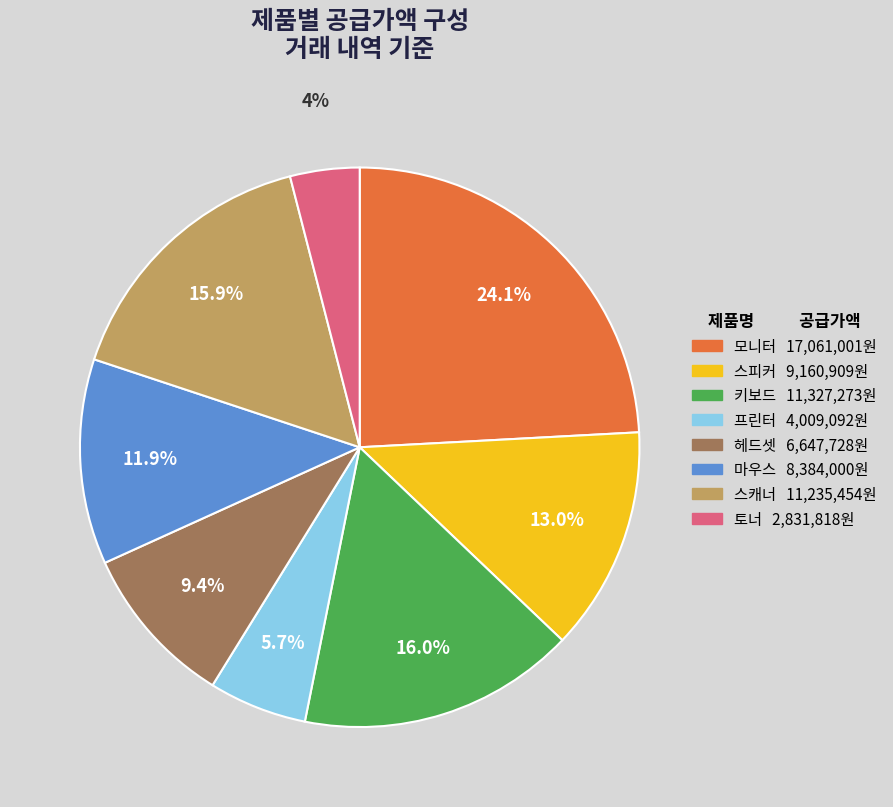

What is the total percentage of 스캐너 11,235,454원 and 헤드셋 6,647,728원?

25.3%